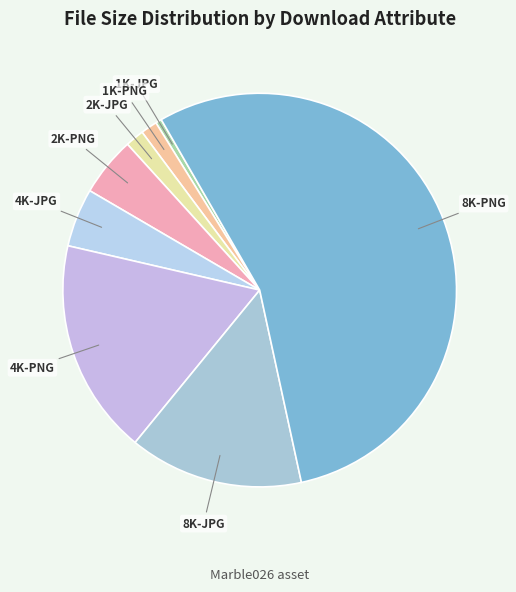

Which slice represents more than half of the pie?

8K-PNG